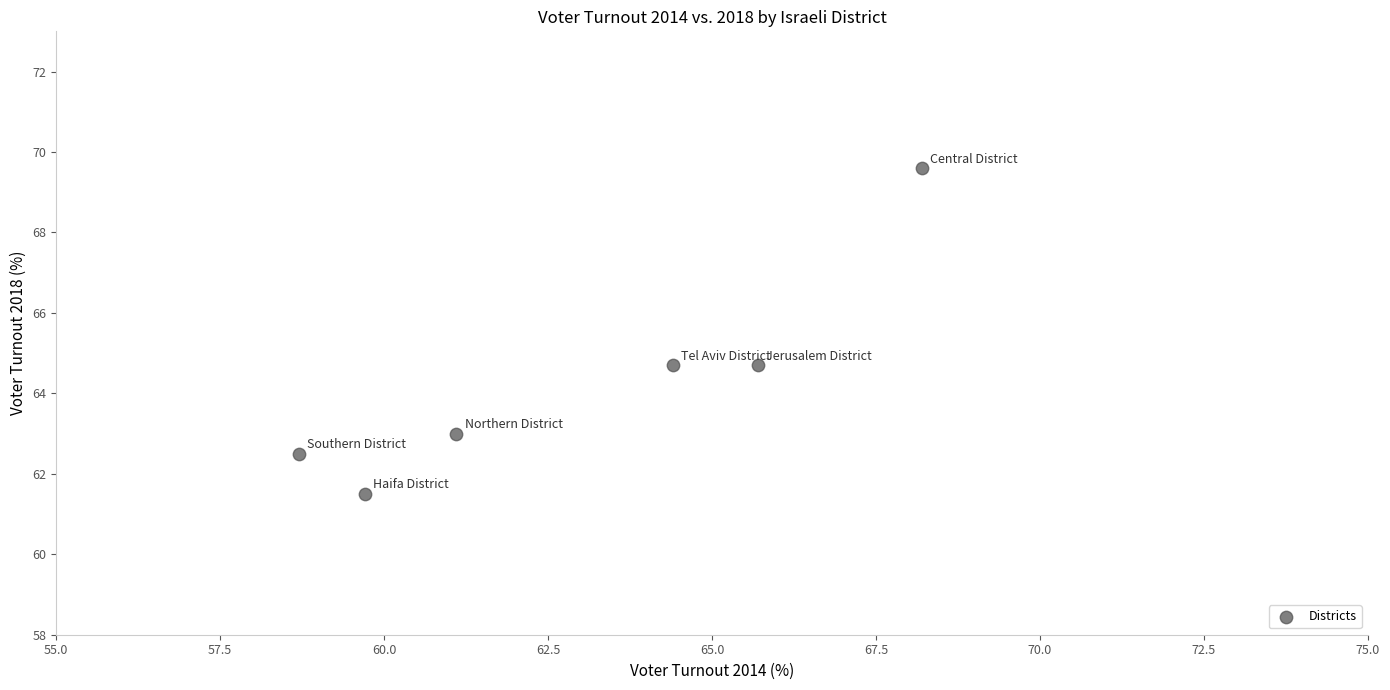

What is the average Y value?

64.3